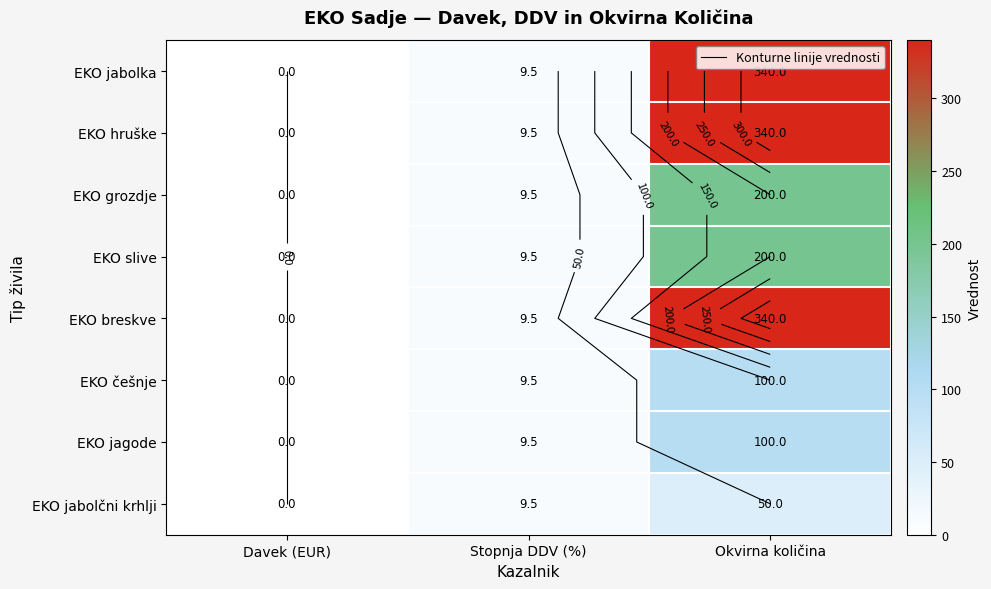

Where is EKO slive nearest to the value 100?

Stopnja DDV (%)